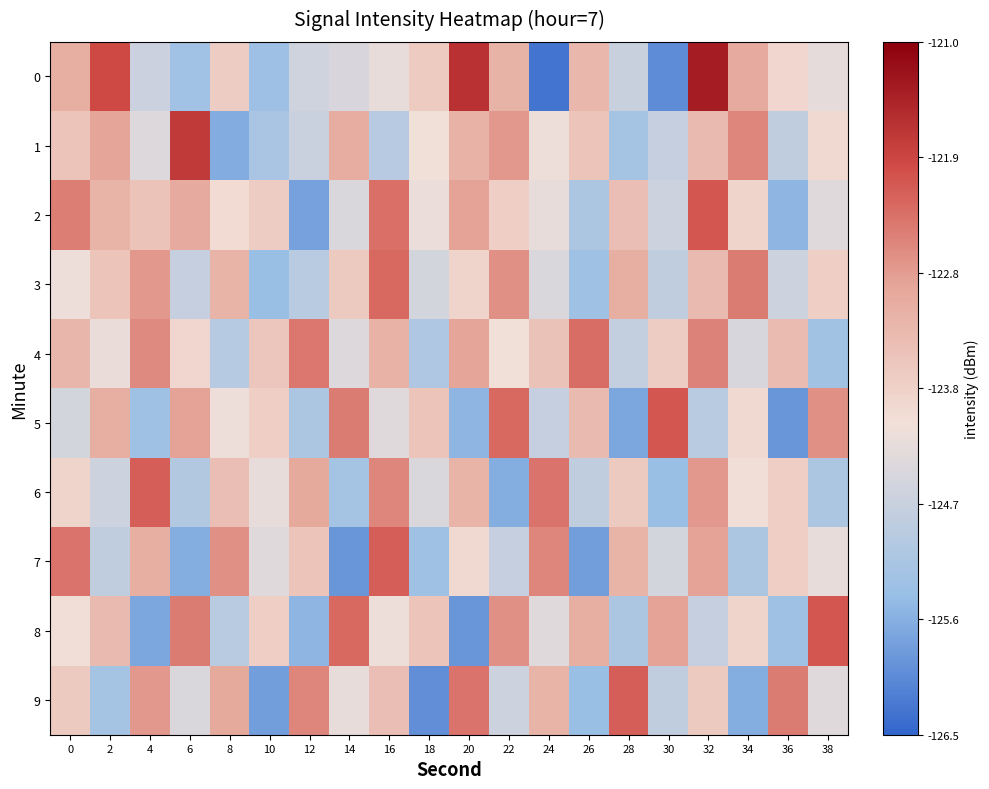

Reading left to right, extract all data points from this chart.

0: 0=-123.1	2=-122.0	4=-124.6	6=-125.3	8=-123.6	10=-125.3	12=-124.6	14=-124.4	16=-124.2	18=-123.6	20=-121.7	22=-123.2	24=-126.3	26=-123.3	28=-124.7	30=-126.0	32=-121.4	34=-123.0	36=-123.8	38=-124.2
1: 0=-123.5	2=-122.9	4=-124.4	6=-121.8	8=-125.6	10=-125.1	12=-124.6	14=-123.1	16=-124.9	18=-124.0	20=-123.2	22=-122.8	24=-124.1	26=-123.5	28=-125.2	30=-124.7	32=-123.3	34=-122.6	36=-124.8	38=-123.9
2: 0=-122.5	2=-123.2	4=-123.5	6=-123.0	8=-123.9	10=-123.6	12=-125.8	14=-124.4	16=-122.4	18=-124.1	20=-122.9	22=-123.7	24=-124.2	26=-125.1	28=-123.4	30=-124.6	32=-122.1	34=-123.8	36=-125.5	38=-124.3
3: 0=-124.1	2=-123.5	4=-122.8	6=-124.7	8=-123.2	10=-125.4	12=-124.9	14=-123.6	16=-122.3	18=-124.5	20=-123.8	22=-122.7	24=-124.4	26=-125.3	28=-123.1	30=-124.8	32=-123.3	34=-122.5	36=-124.6	38=-123.7
4: 0=-123.2	2=-124.2	4=-122.7	6=-123.8	8=-125.0	10=-123.5	12=-122.5	14=-124.3	16=-123.2	18=-125.0	20=-123.0	22=-124.0	24=-123.5	26=-122.3	28=-124.8	30=-123.7	32=-122.5	34=-124.5	36=-123.3	38=-125.2
5: 0=-124.5	2=-123.1	4=-125.3	6=-122.9	8=-124.1	10=-123.7	12=-125.1	14=-122.5	16=-124.3	18=-123.5	20=-125.5	22=-122.3	24=-124.7	26=-123.3	28=-125.7	30=-122.1	32=-124.9	34=-123.9	36=-125.9	38=-122.7
6: 0=-123.8	2=-124.6	4=-122.2	6=-125.0	8=-123.4	10=-124.2	12=-123.0	14=-125.2	16=-122.6	18=-124.4	20=-123.2	22=-125.6	24=-122.4	26=-124.8	28=-123.6	30=-125.4	32=-122.8	34=-124.0	36=-123.7	38=-125.1
7: 0=-122.4	2=-124.8	4=-123.1	6=-125.6	8=-122.7	10=-124.3	12=-123.5	14=-125.9	16=-122.2	18=-125.3	20=-123.9	22=-124.7	24=-122.6	26=-125.8	28=-123.2	30=-124.5	32=-122.9	34=-125.1	36=-123.7	38=-124.2
8: 0=-124.0	2=-123.3	4=-125.7	6=-122.5	8=-124.9	10=-123.7	12=-125.5	14=-122.3	16=-124.1	18=-123.5	20=-125.9	22=-122.7	24=-124.3	26=-123.1	28=-125.1	30=-122.9	32=-124.7	34=-123.8	36=-125.3	38=-122.1
9: 0=-123.6	2=-125.2	4=-122.8	6=-124.4	8=-123.0	10=-125.8	12=-122.6	14=-124.2	16=-123.4	18=-126.0	20=-122.4	22=-124.6	24=-123.2	26=-125.4	28=-122.2	30=-124.8	32=-123.6	34=-125.6	36=-122.5	38=-124.3